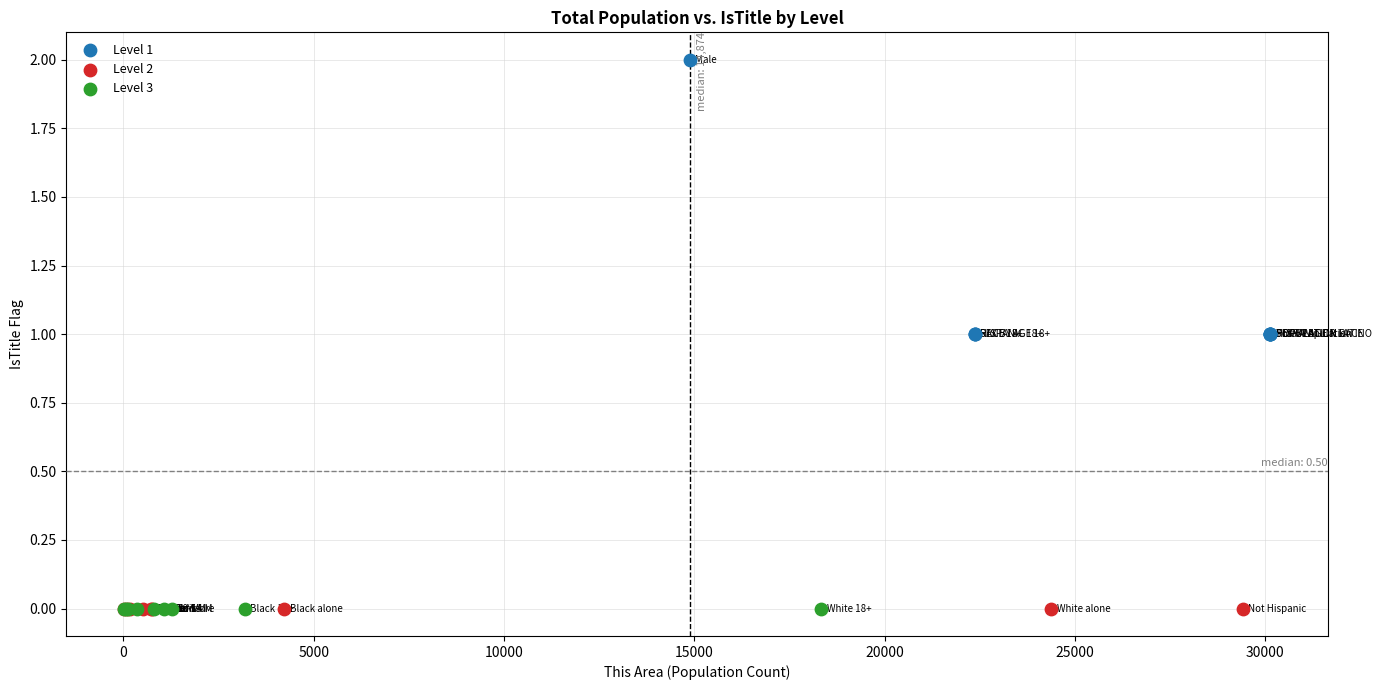

Which series reaches the maximum Y coordinate?

Level 1